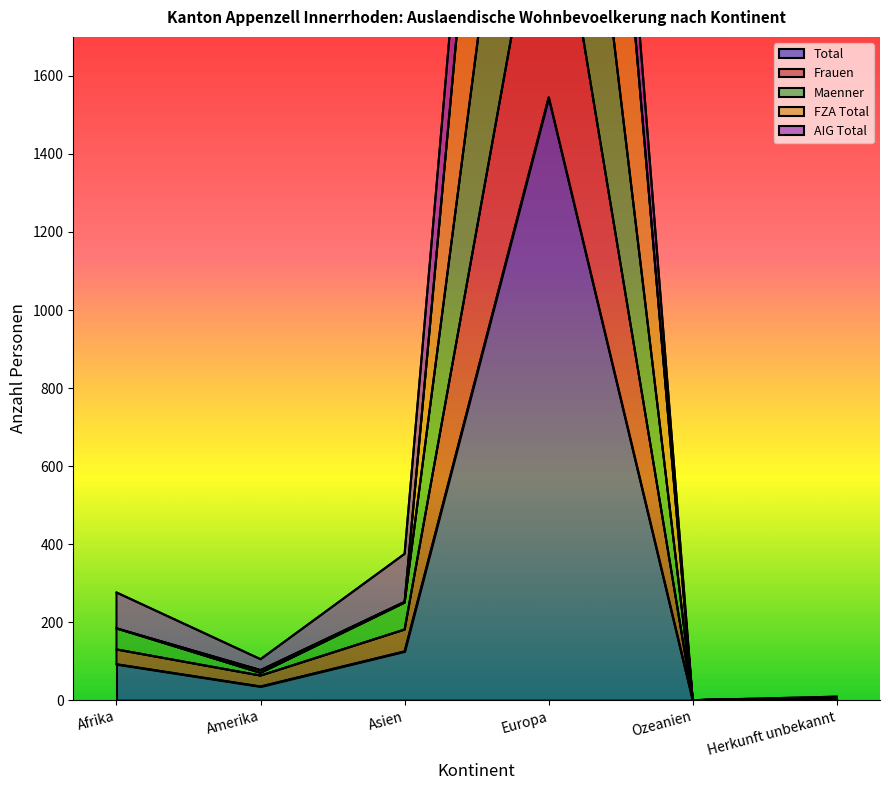

True or false: Total has a value of 1545 at Europa.

True